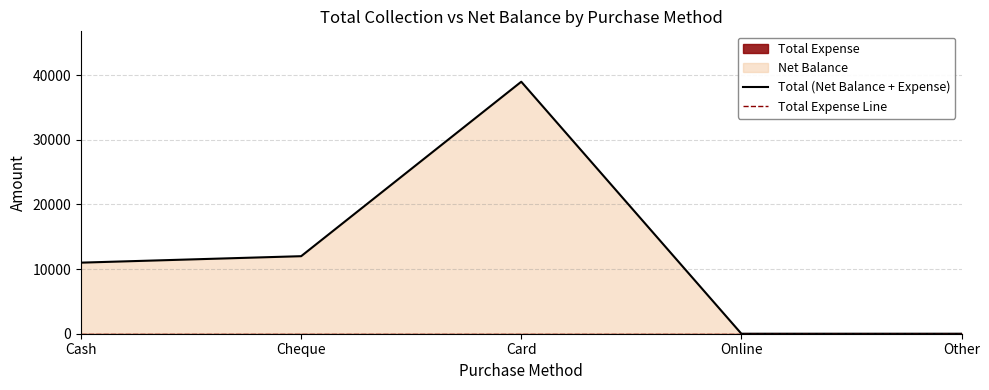

The Total (Net Balance + Expense) series shows 39000 at Card. True or false?

True